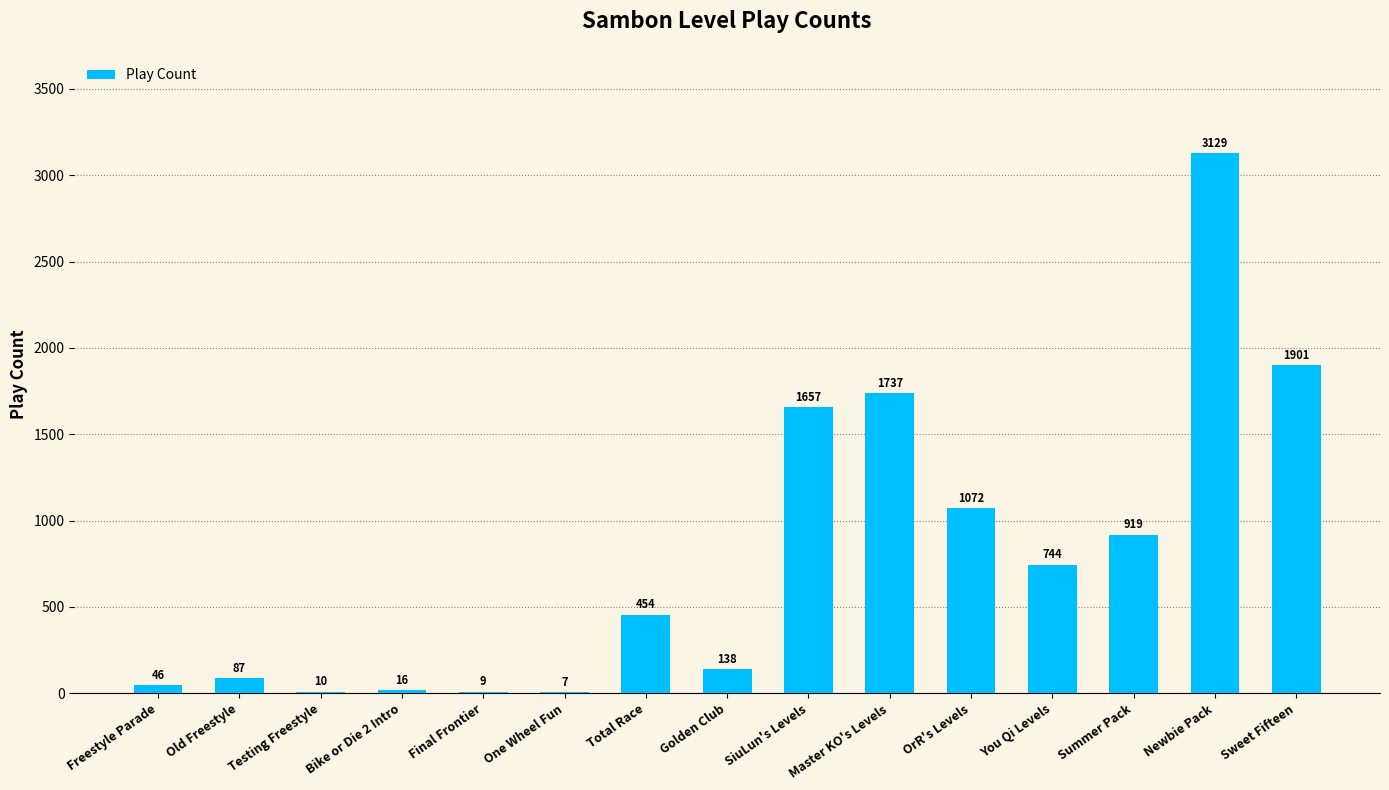

Reading left to right, transcribe all the data shown in this chart.

Freestyle Parade=46	Old Freestyle=87	Testing Freestyle=10	Bike or Die 2 Intro=16	Final Frontier=9	One Wheel Fun=7	Total Race=454	Golden Club=138	SiuLun's Levels=1657	Master KO's Levels=1737	OrR's Levels=1072	You Qi Levels=744	Summer Pack=919	Newbie Pack=3129	Sweet Fifteen=1901